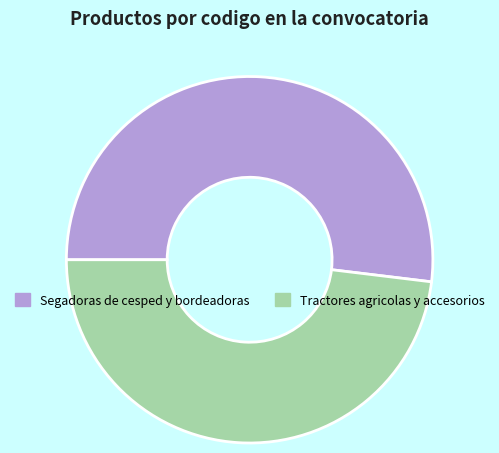

Is the sum of Tractores agricolas y accesorios and Segadoras de cesped y bordeadoras greater than half?

Yes